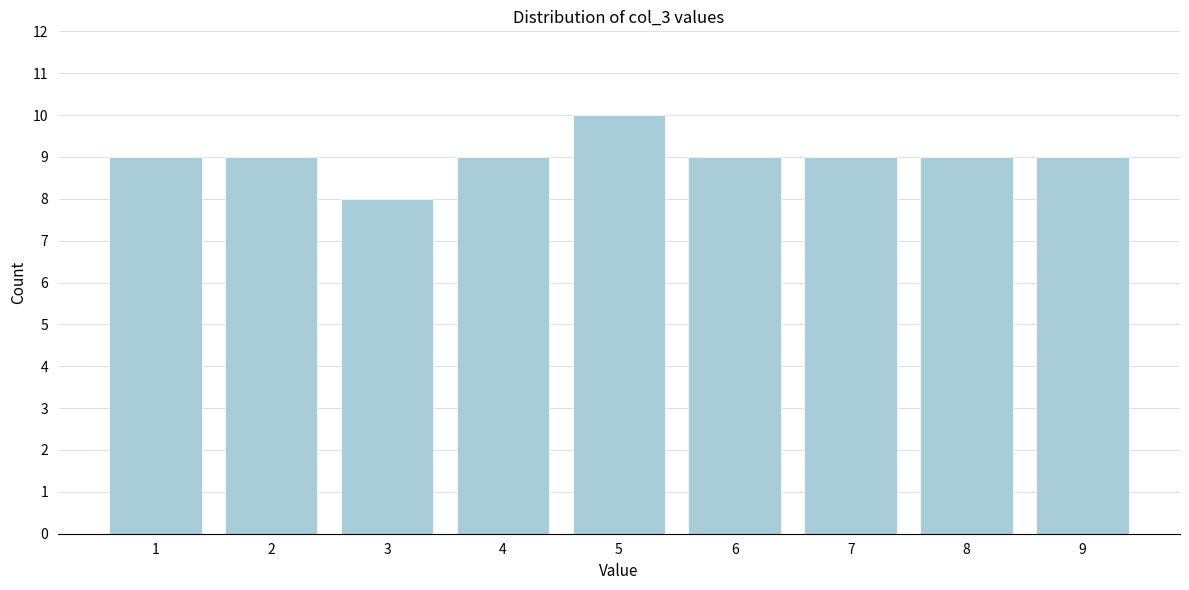

Reading left to right, what are all the values shown in this chart?

1=9	2=9	3=8	4=9	5=10	6=9	7=9	8=9	9=9